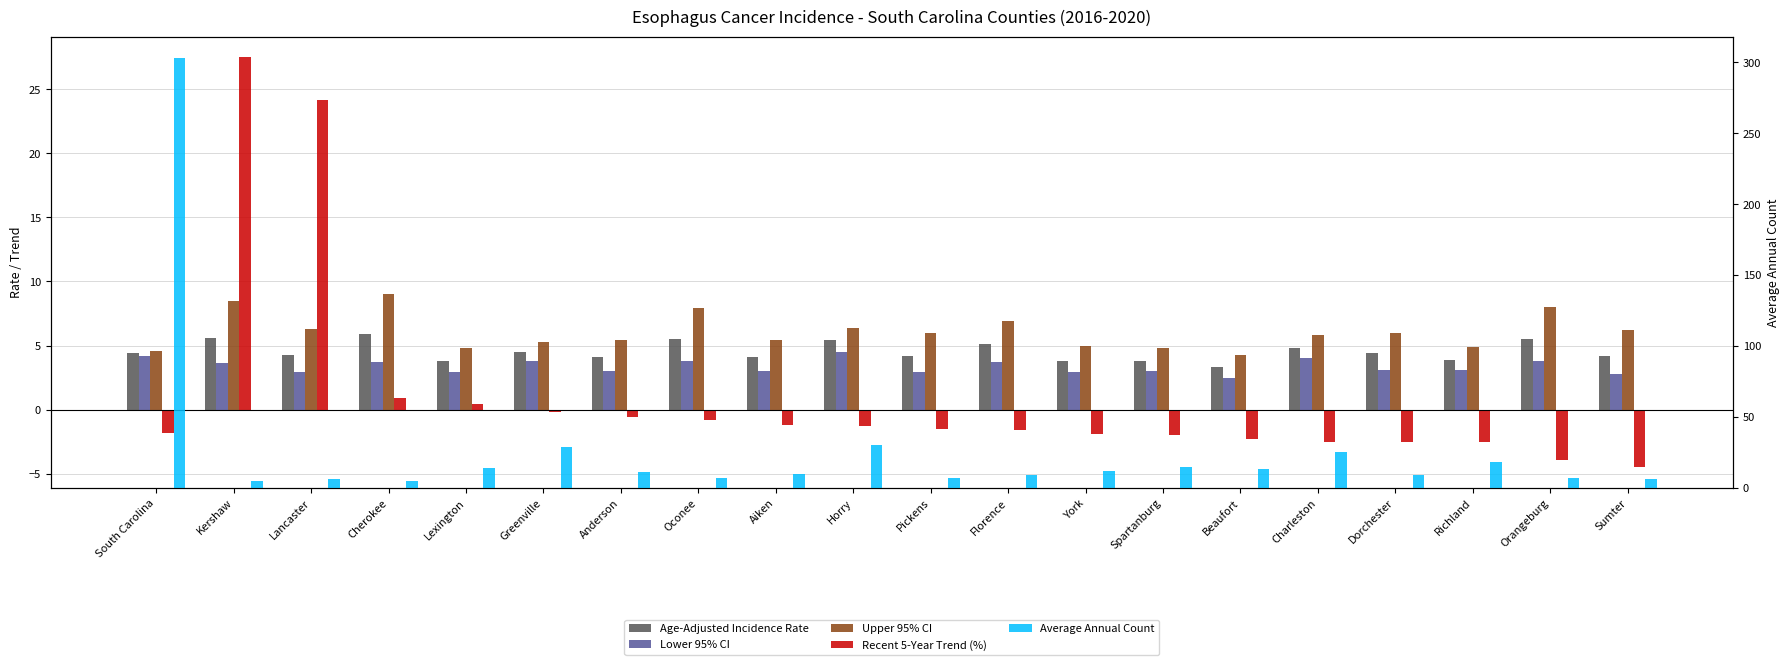

Which series has the widest spread of values?

Average Annual Count